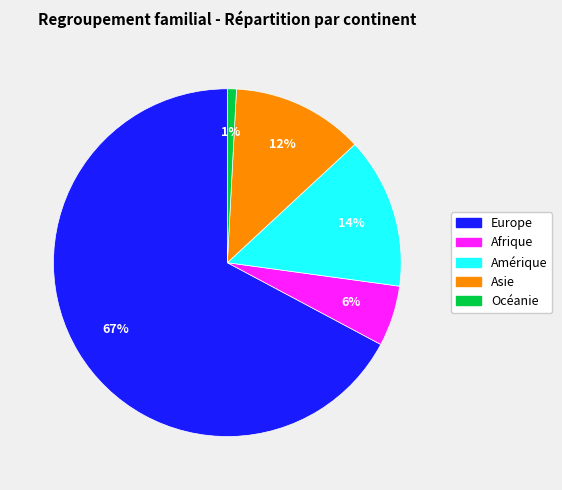

Which slice is the smallest?

Océanie